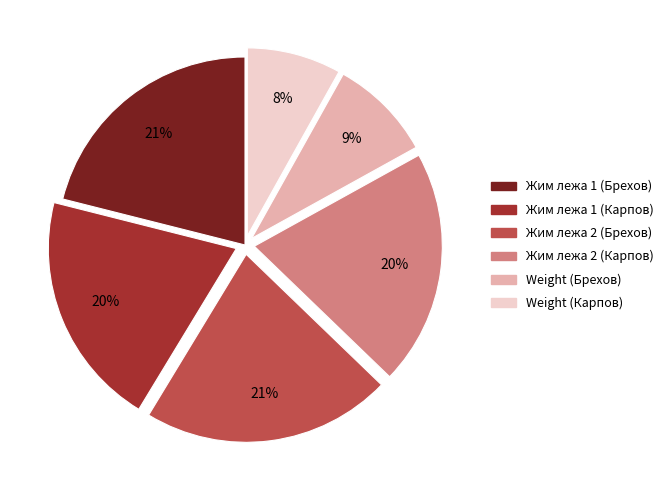

How many slices are in this pie chart?

6